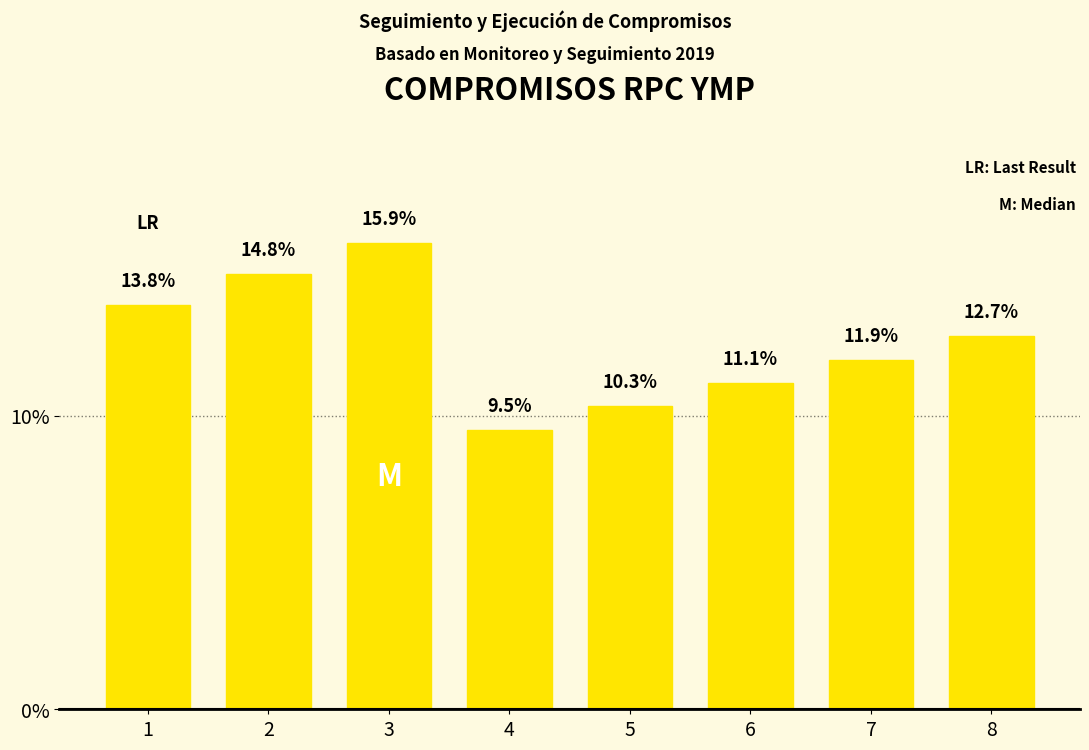

What is the difference between the values at 6 and 5?

0.8